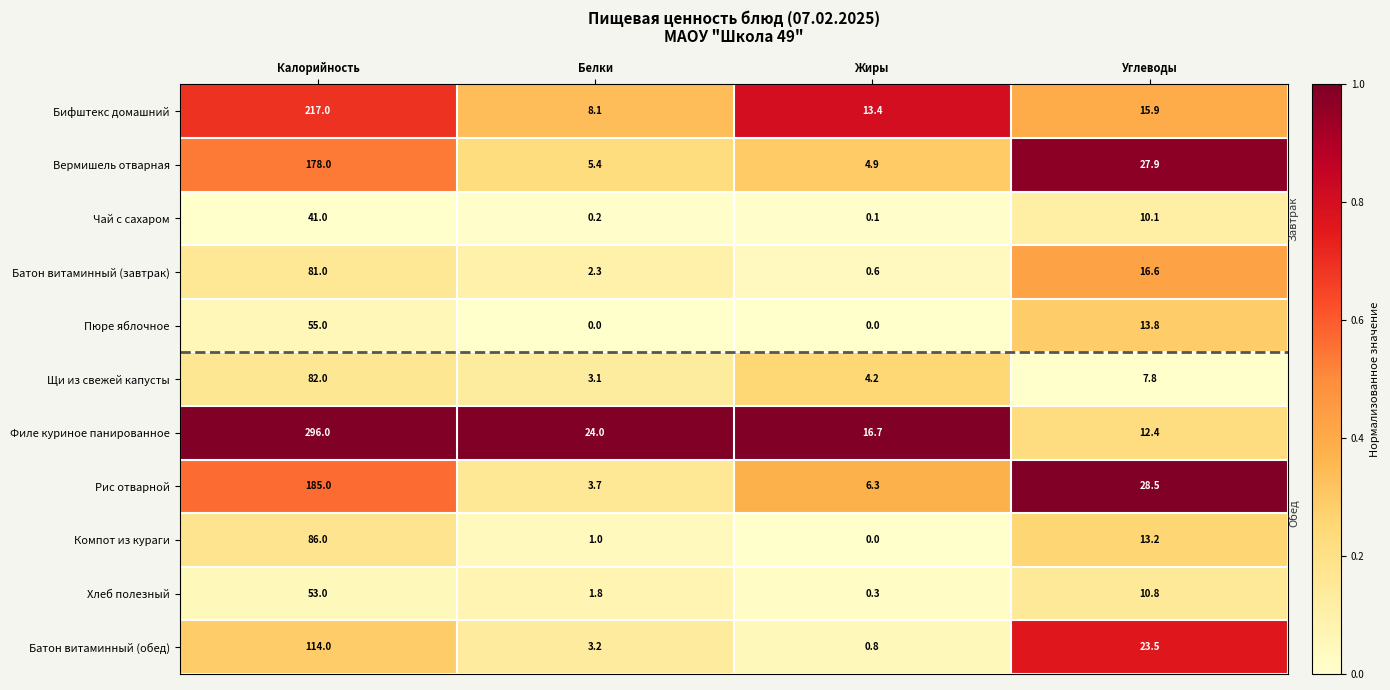

Which category has the highest value across all series?

Калорийность